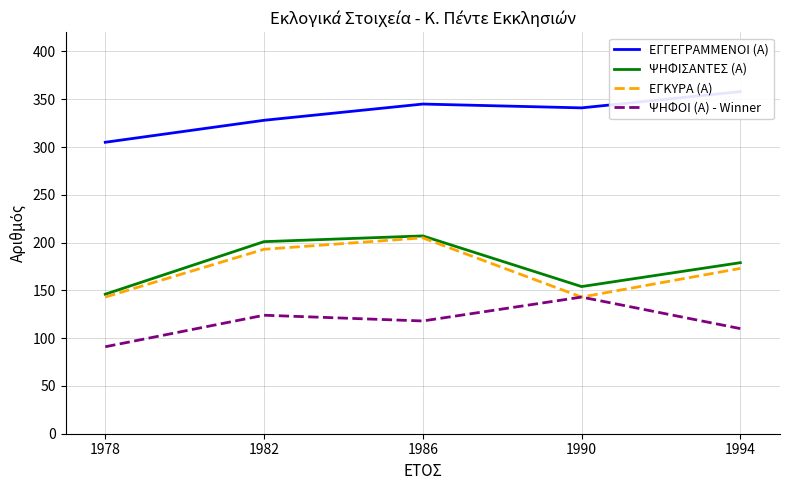

Where is the first local minimum for ΨΗΦΙΣΑΝΤΕΣ (Α)?

1990